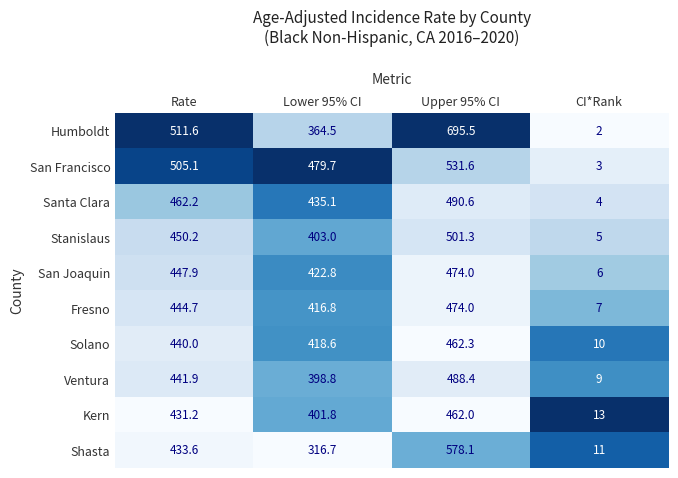

How many distinct data groups are displayed?

10